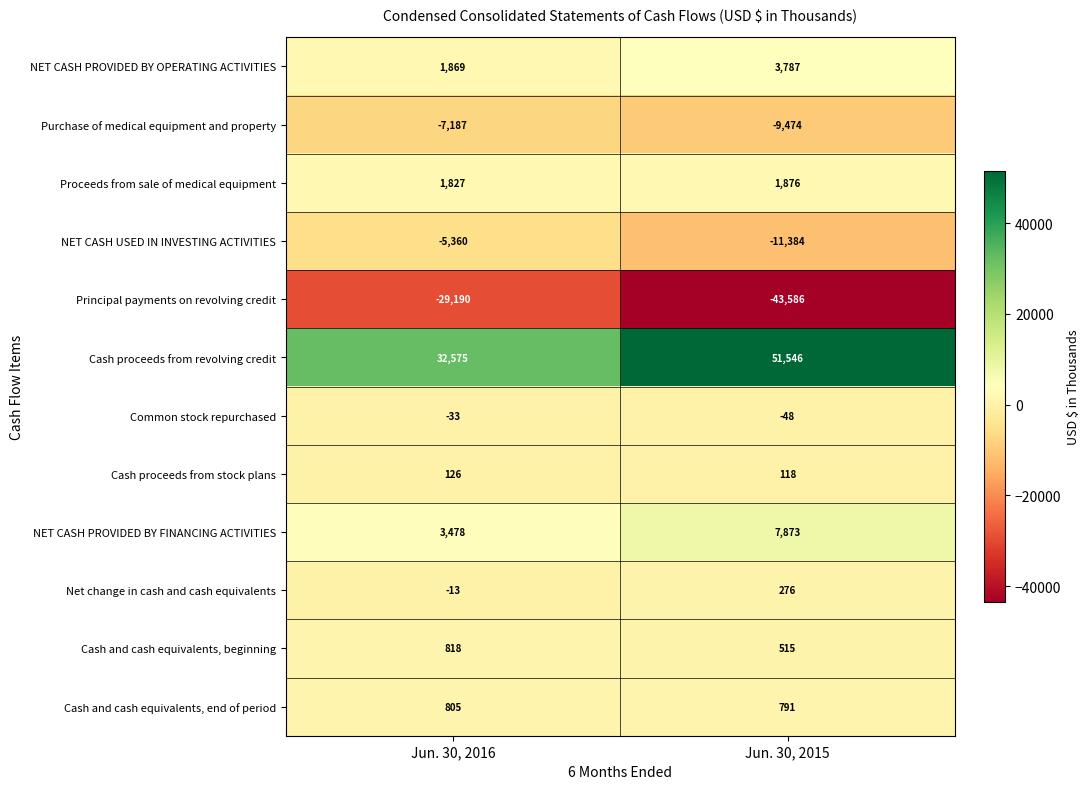

At Jun. 30, 2015, list the series in order from smallest to largest.

Principal payments on revolving credit, NET CASH USED IN INVESTING ACTIVITIES, Purchase of medical equipment and property, Common stock repurchased, Cash proceeds from stock plans, Net change in cash and cash equivalents, Cash and cash equivalents, beginning, Cash and cash equivalents, end of period, Proceeds from sale of medical equipment, NET CASH PROVIDED BY OPERATING ACTIVITIES, NET CASH PROVIDED BY FINANCING ACTIVITIES, Cash proceeds from revolving credit